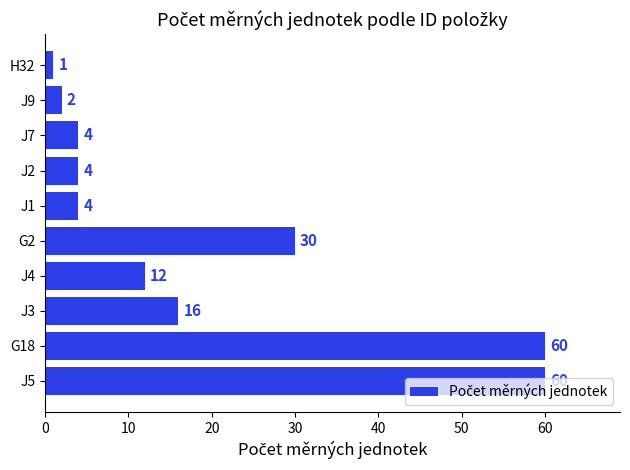

What is the average value?

19